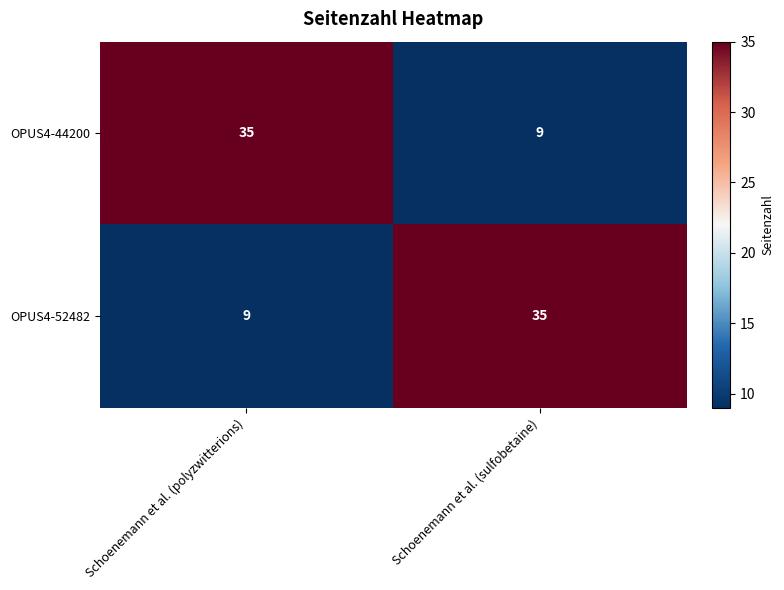

At how many categories does at least one series exceed 14?

2